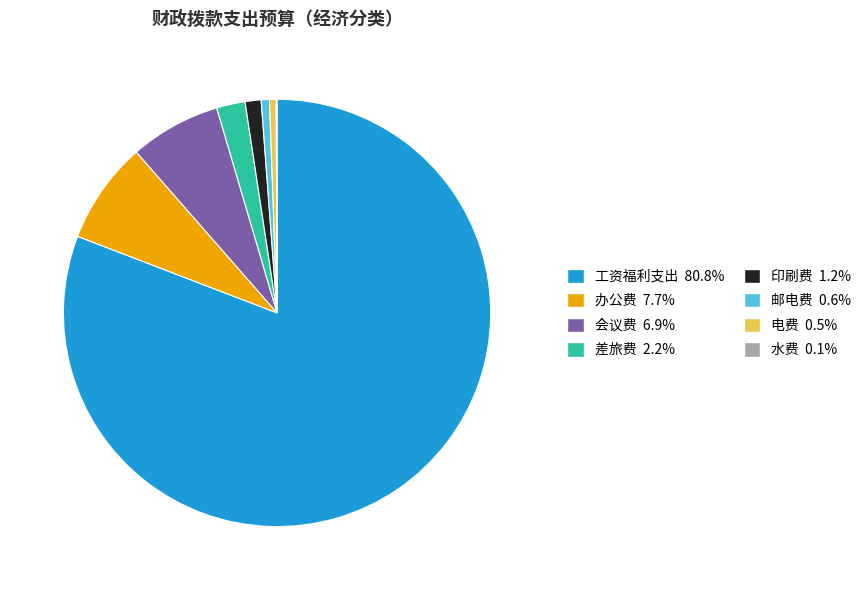

Is there a majority slice in this chart?

Yes